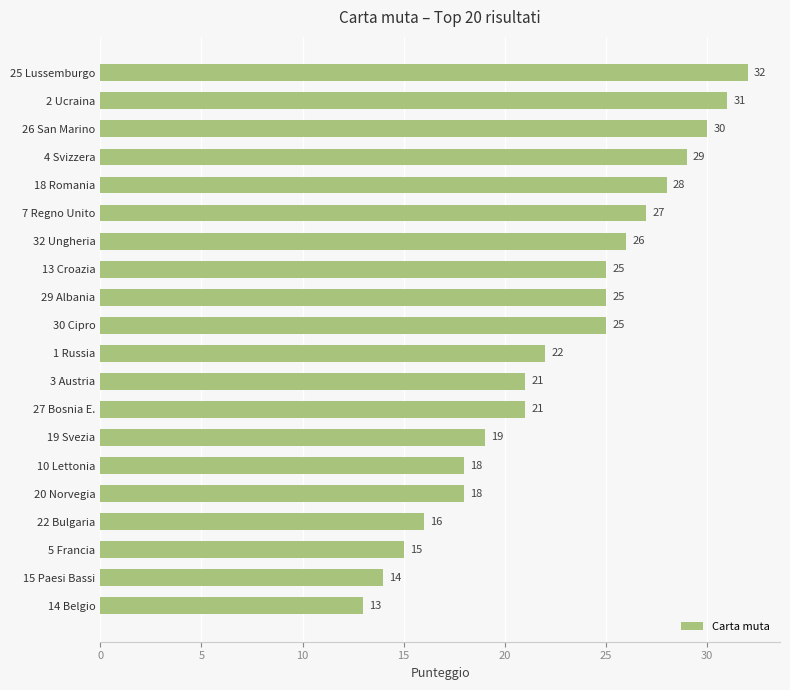

What is the sum of all values?

455